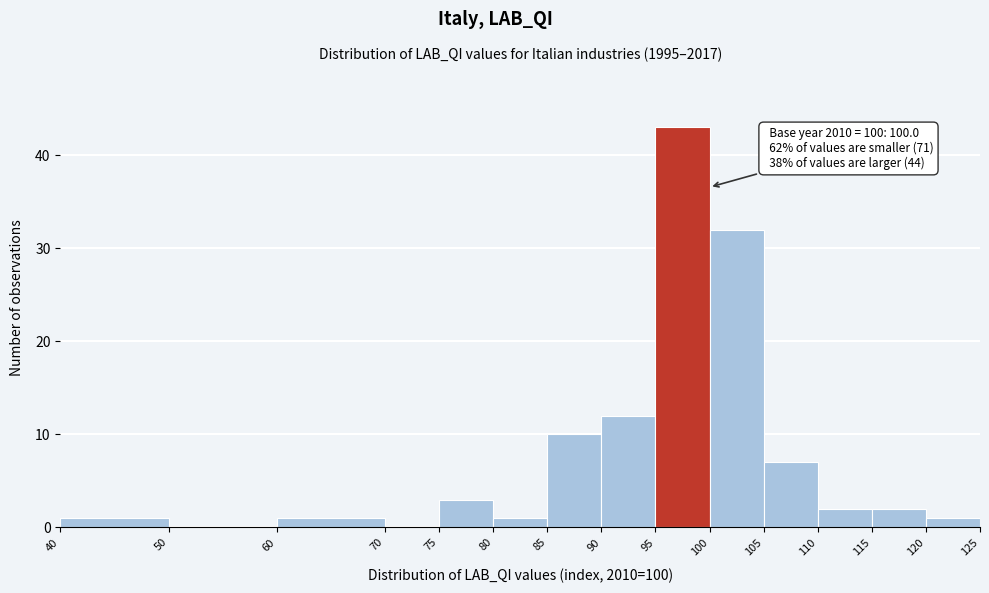

Over which range of the x-axis is the bar tallest?

95 to 100